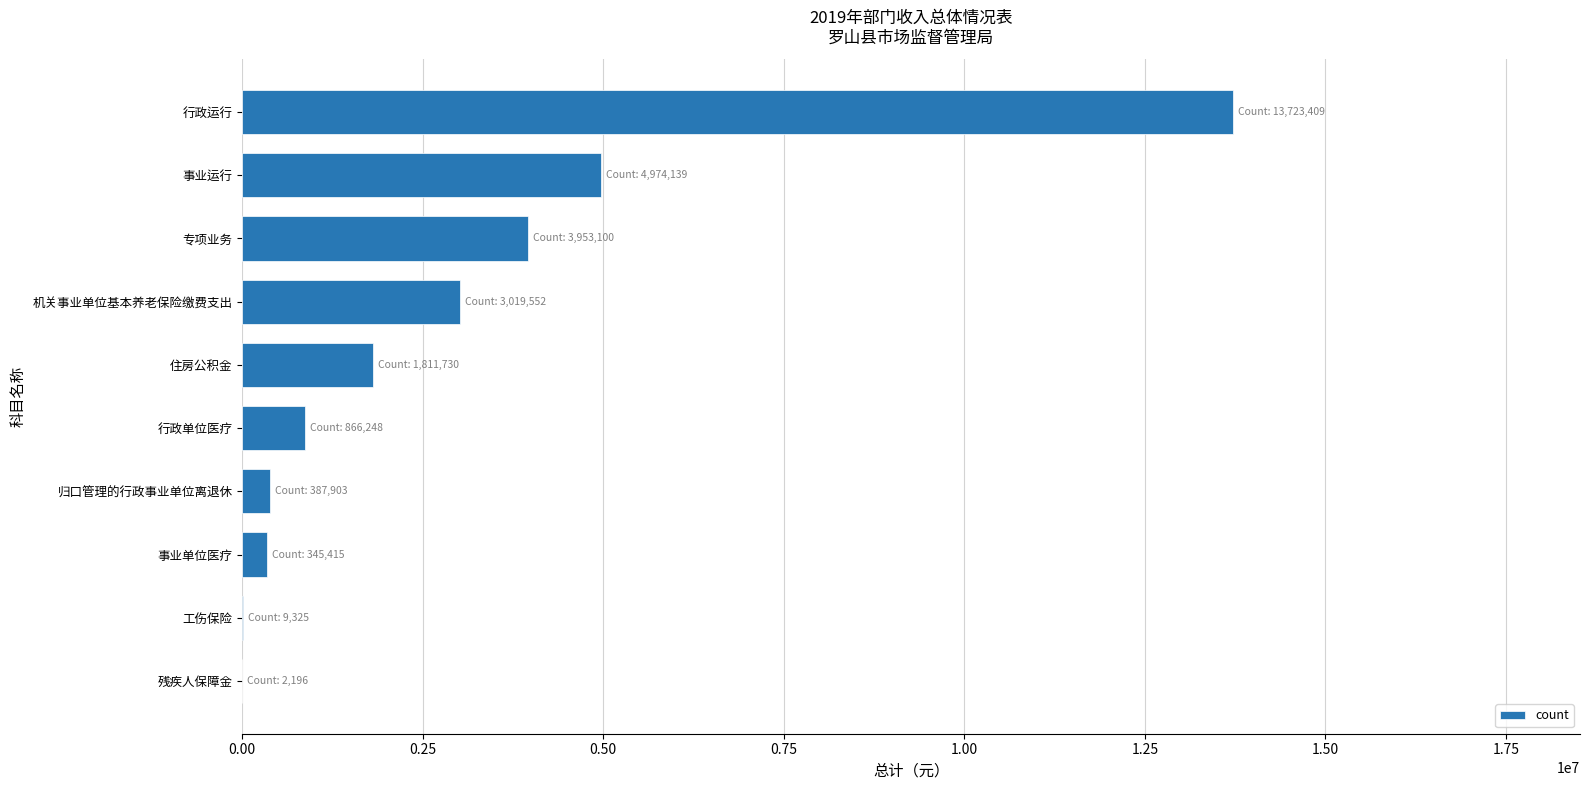

What is the maximum value shown in the chart?

13723409